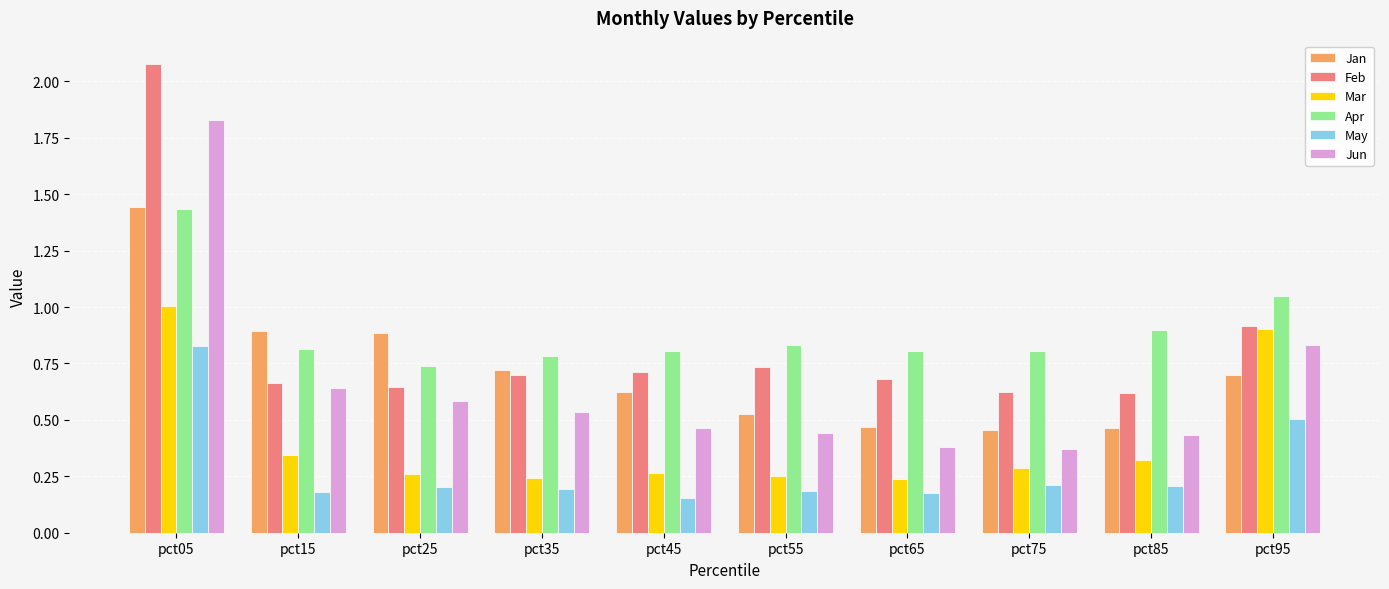

Is the value of Apr at pct55 greater than the value of May at pct65?

Yes